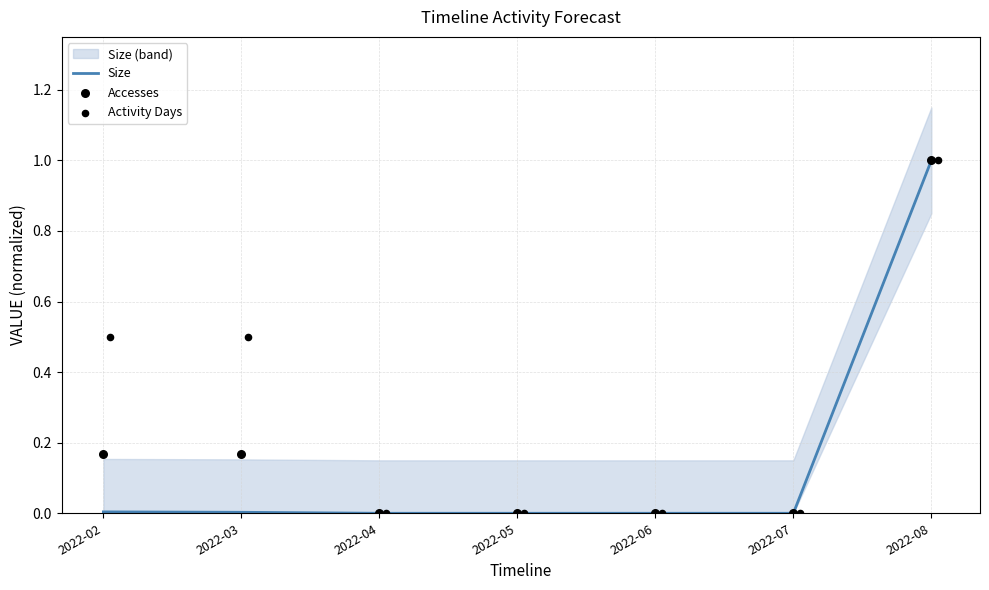

Which series has the largest total across all categories?

Activity Days